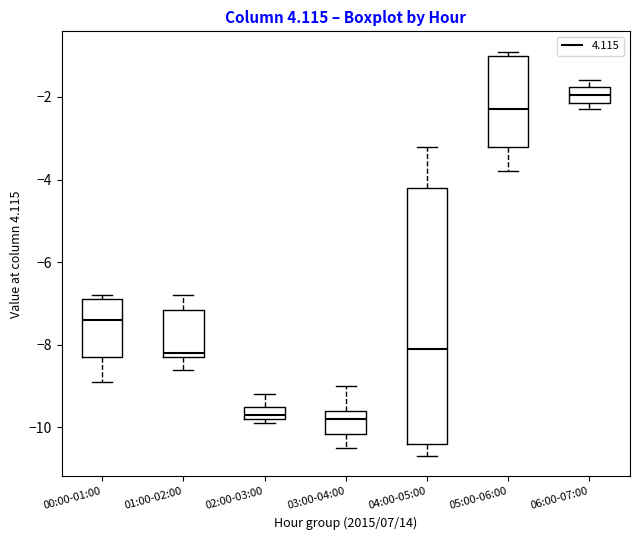

Reading left to right, transcribe this box plot: for each box, give where its median line is, the range the box spans, and where its two whiskers end, as read against the y-axis. The values are not printed on the chart, so give them approximately, as read against the axis.

00:00-01:00: median -7.4, box -8.2 to -6.8, whiskers -8.8 to -6.8 (just above the box's upper edge)
01:00-02:00: median -8.2 (just above the box's lower edge), box -8.2 to -7.2, whiskers -8.6 to -6.8
02:00-03:00: median -9.6, box -9.8 to -9.4, whiskers -9.8 (just below the box's lower edge) to -9.2
03:00-04:00: median -9.8, box -10.2 to -9.6, whiskers -10.4 to -9.0
04:00-05:00: median -8.0, box -10.4 to -4.2, whiskers -10.6 to -3.2
05:00-06:00: median -2.2, box -3.2 to -1.0, whiskers -3.8 to -0.8
06:00-07:00: median -2.0, box -2.2 to -1.8, whiskers -2.2 (just below the box's lower edge) to -1.6